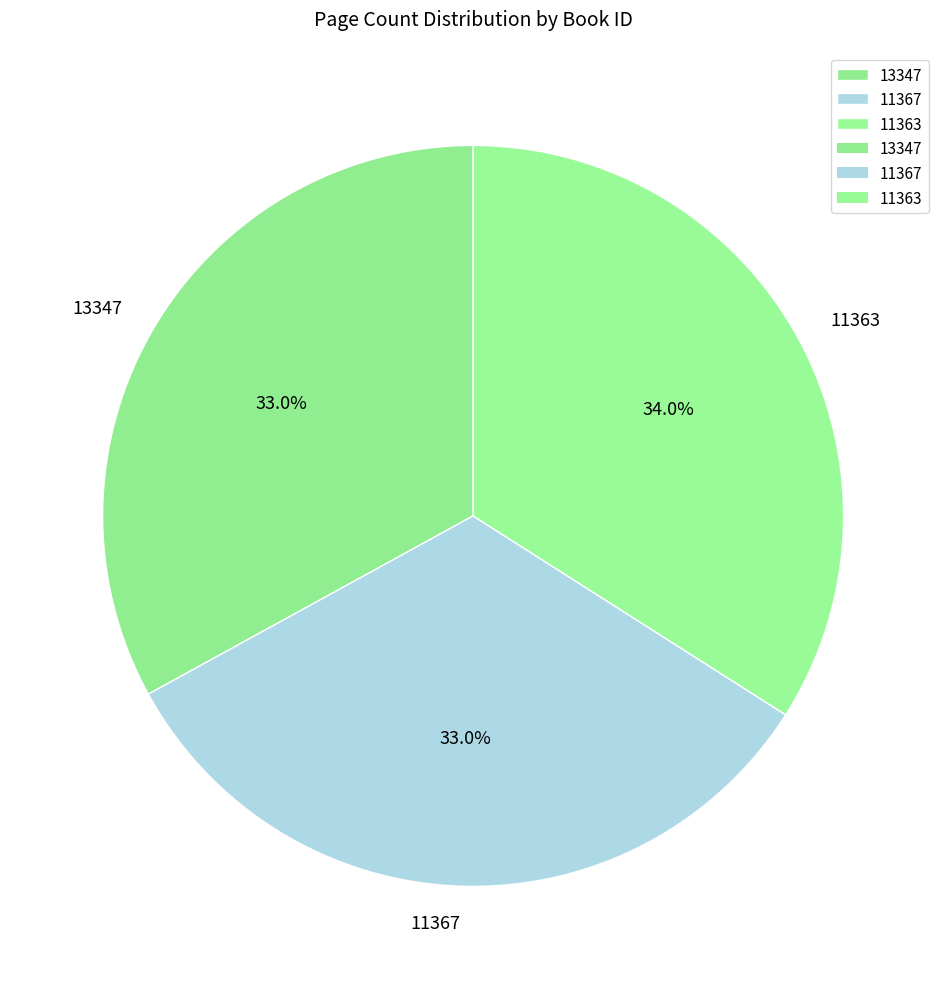

What is the largest slice in the pie chart?

11363